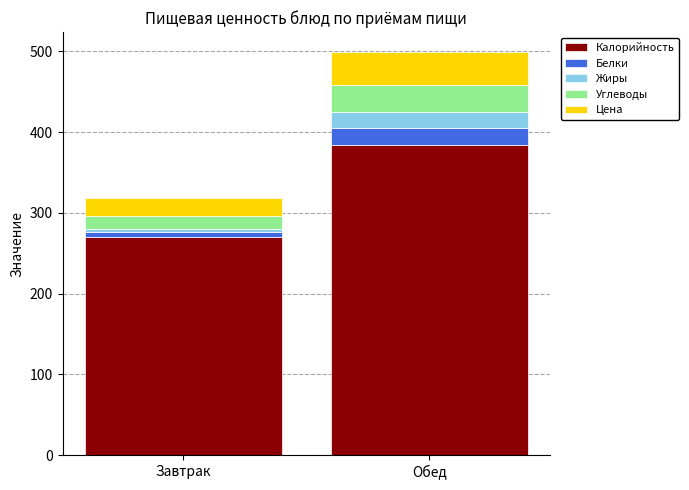

Are the bars horizontal?

No